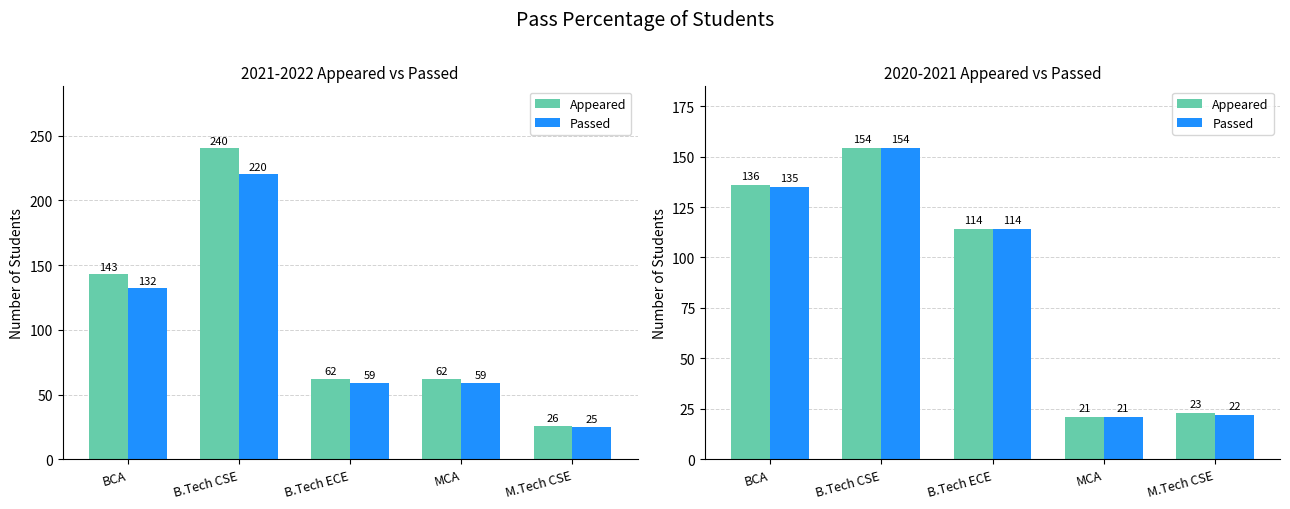

At which category is the sum across all series the highest?

B.Tech CSE